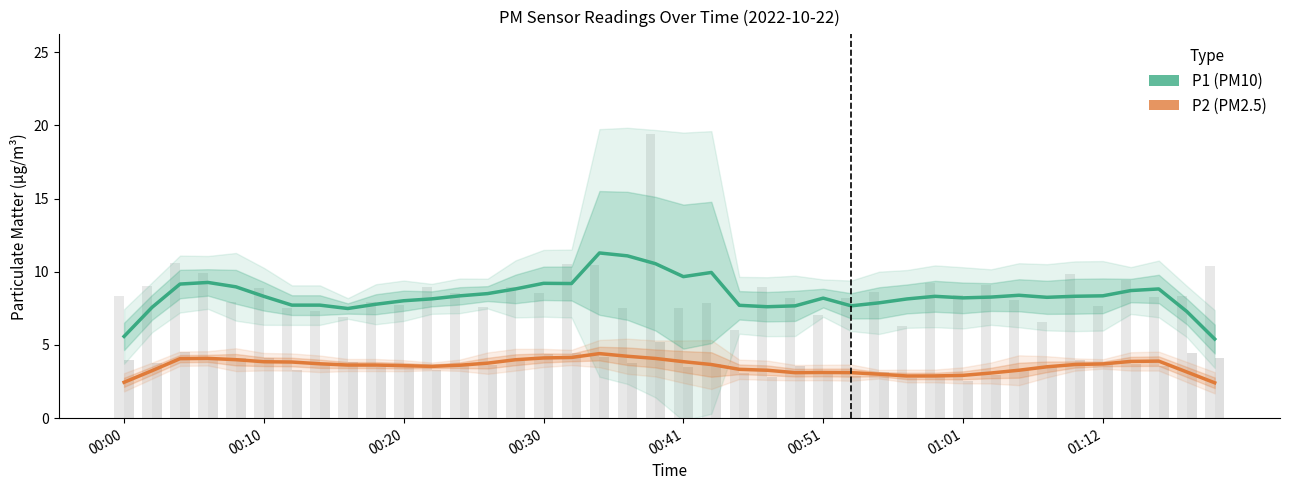

Are the bars horizontal?

No